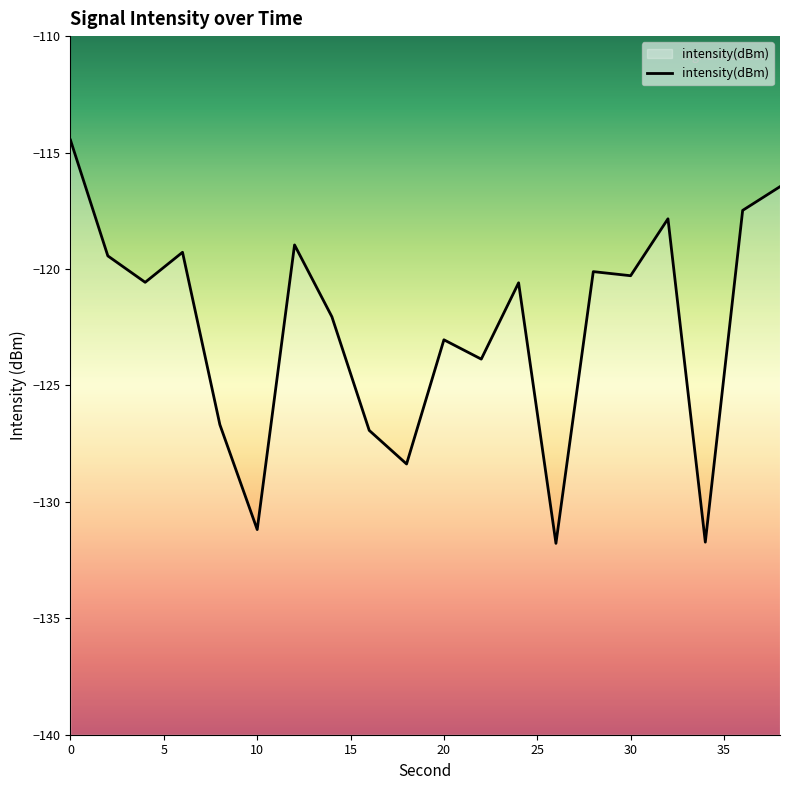

What is the difference between the values at 6 and 30?

1.0